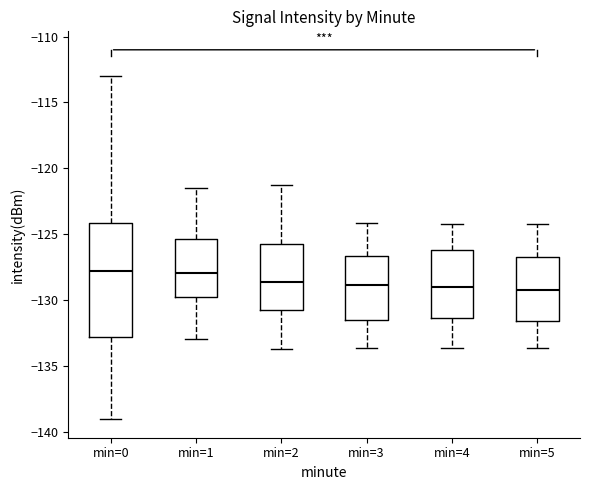

Where is the upper edge of the box for min=5 on the y-axis? The values are not printed on the chart, so give them approximately, as read against the axis.

-126.5